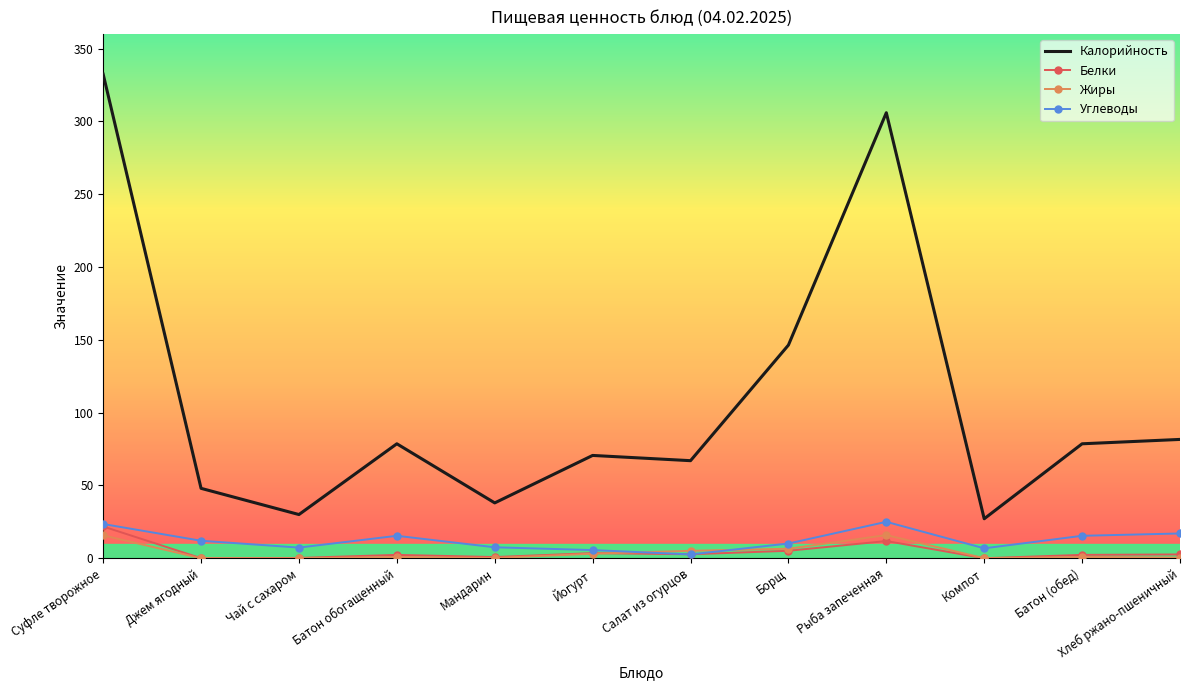

What are all the series names shown in the legend?

Калорийность, Белки, Жиры, Углеводы